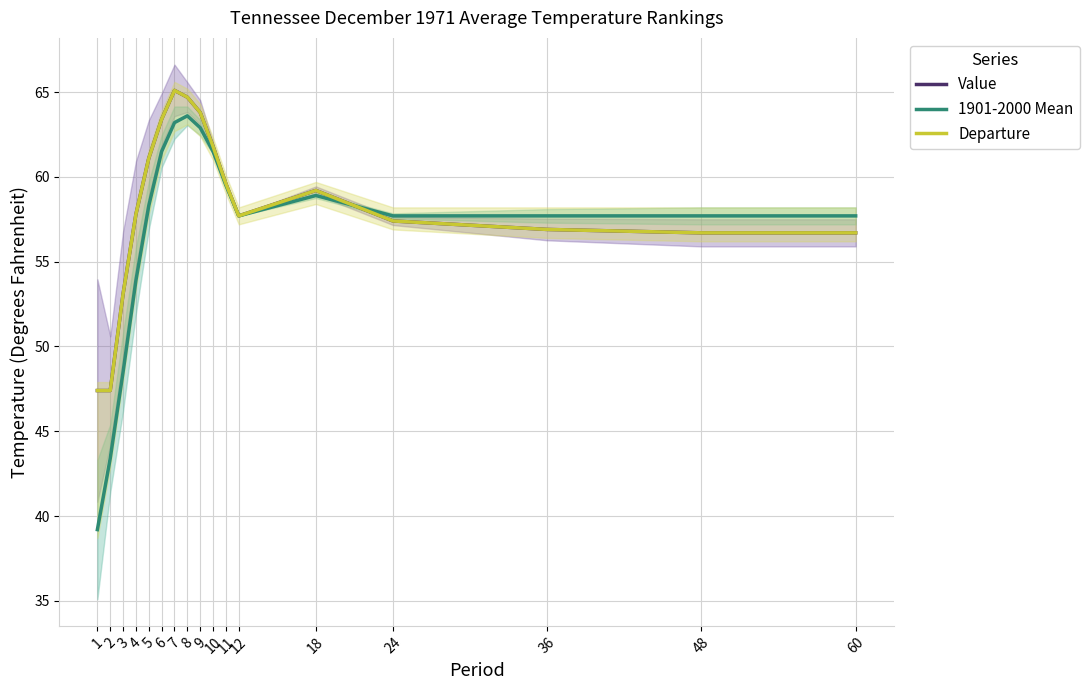

How many intersections are there between Value and Departure?

1